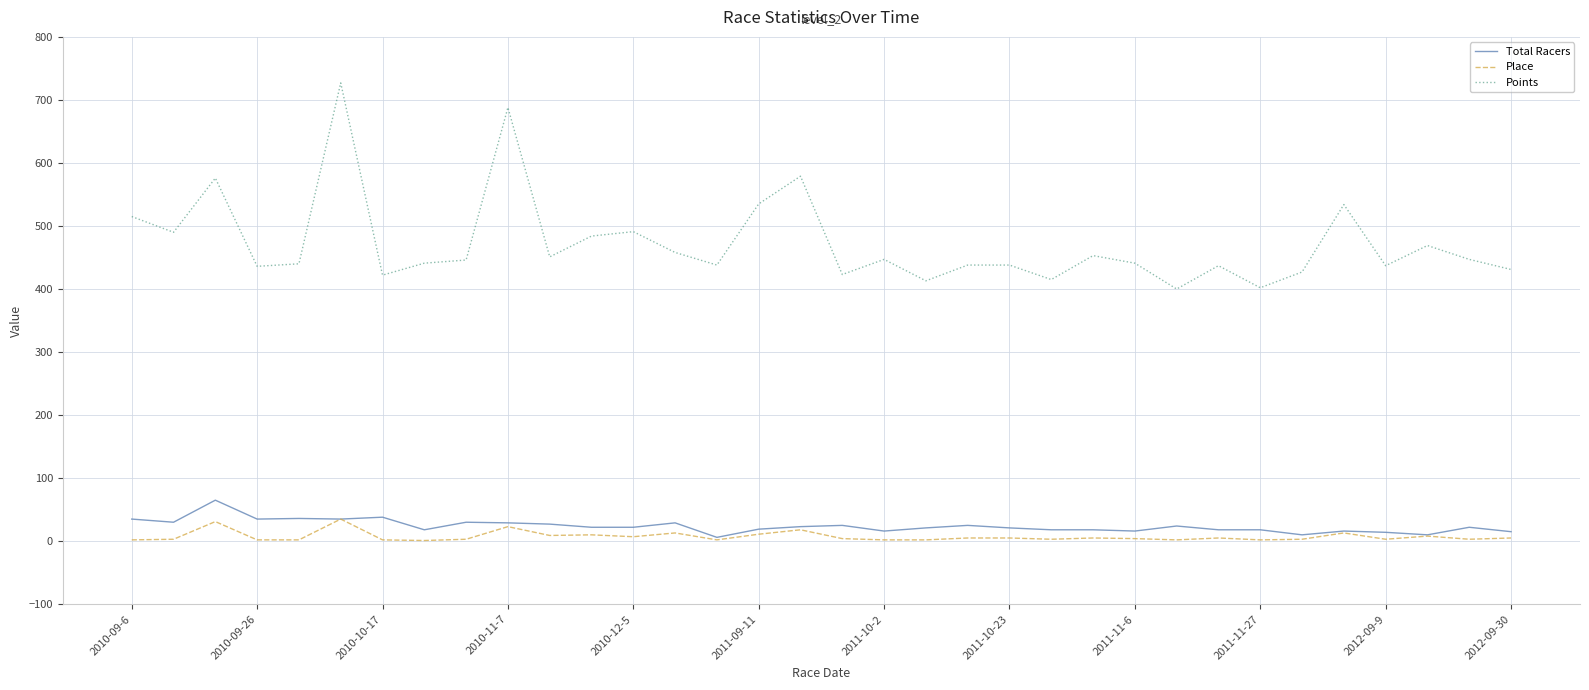

True or false: Points and Total Racers intersect in this chart.

False